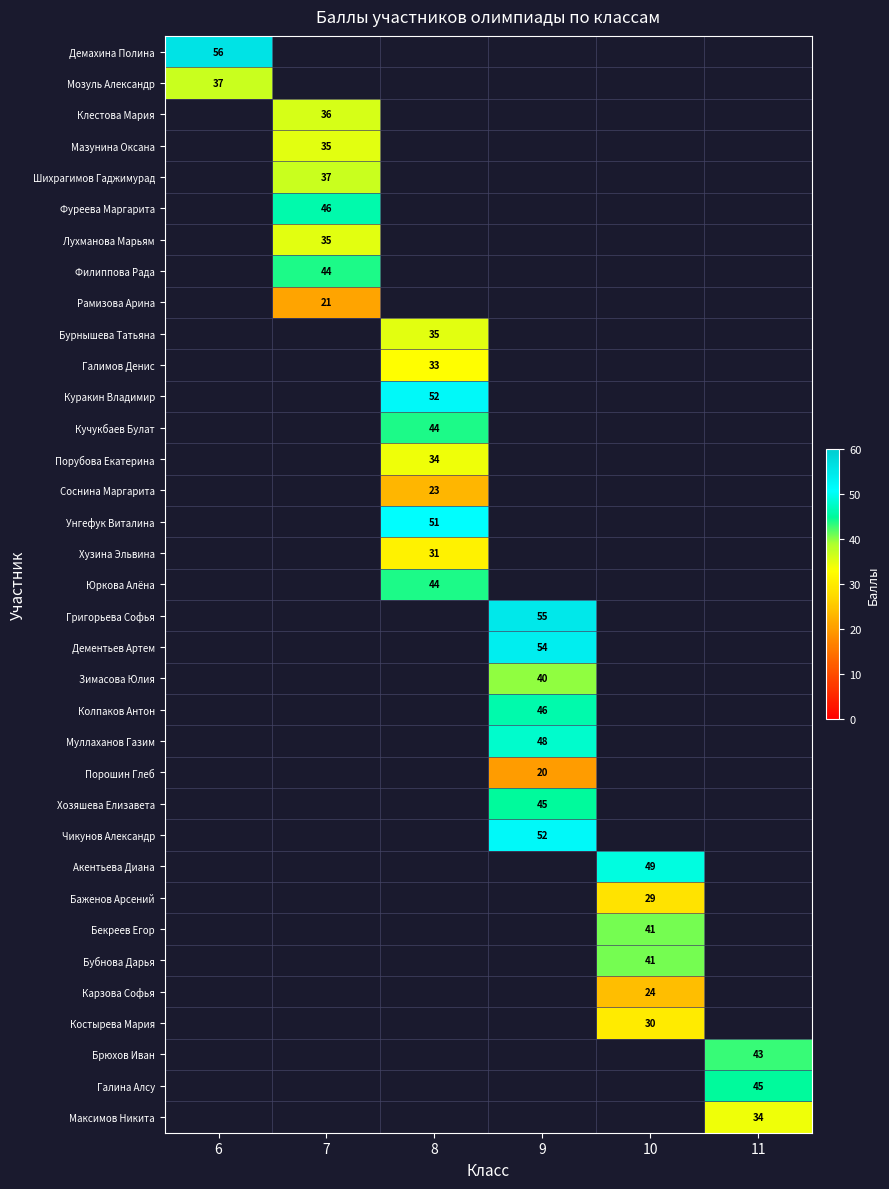

The Акентьева Диана series shows 49 at 10. True or false?

True